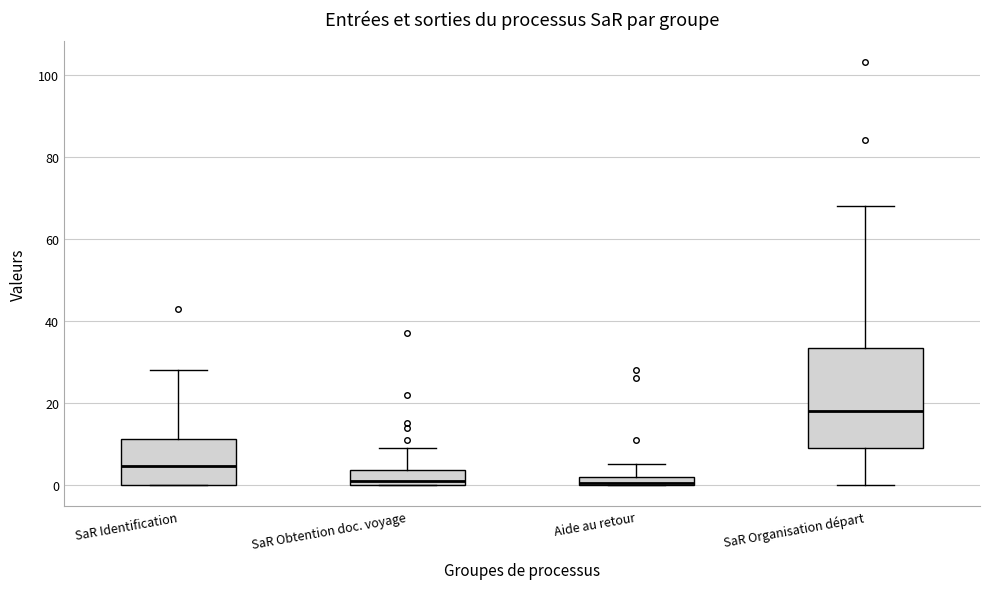

Where does the upper whisker of the box for SaR Identification end on the y-axis? The values are not printed on the chart, so give them approximately, as read against the axis.

28